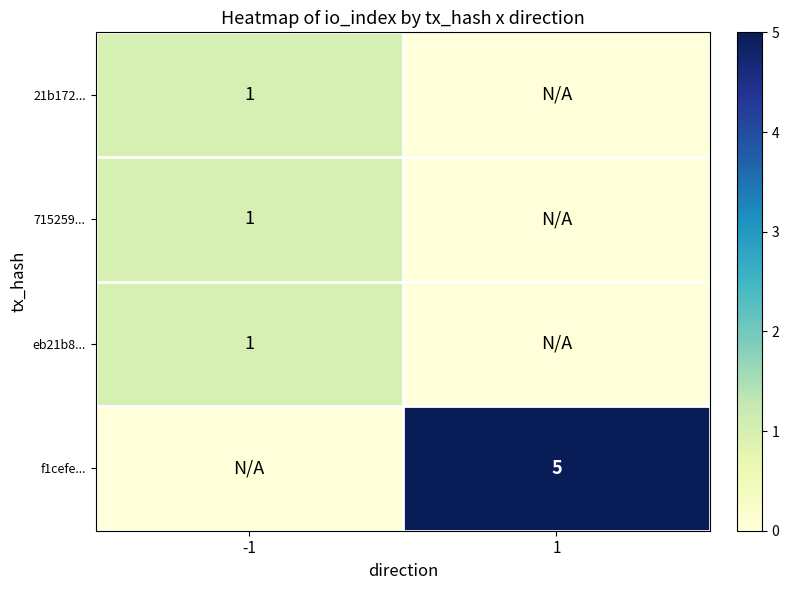

True or false: 21b172... has a value of 1 at -1.

True